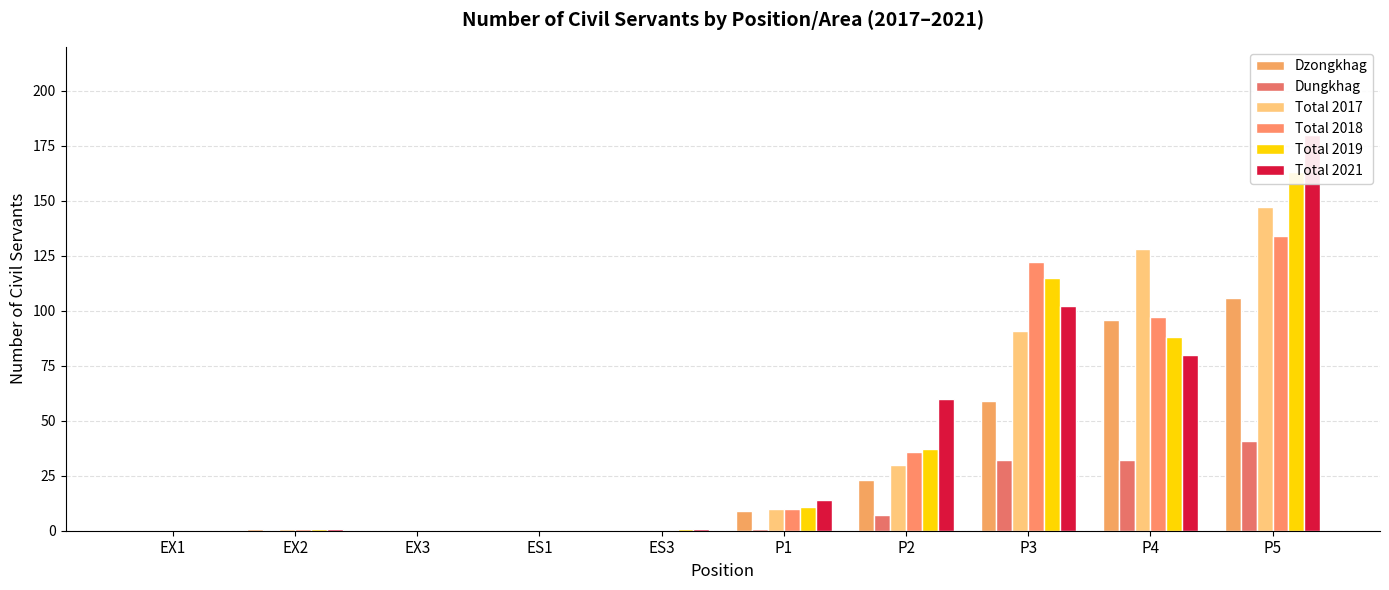

What is the sum of the Total 2021 values at P5 and EX3?

180